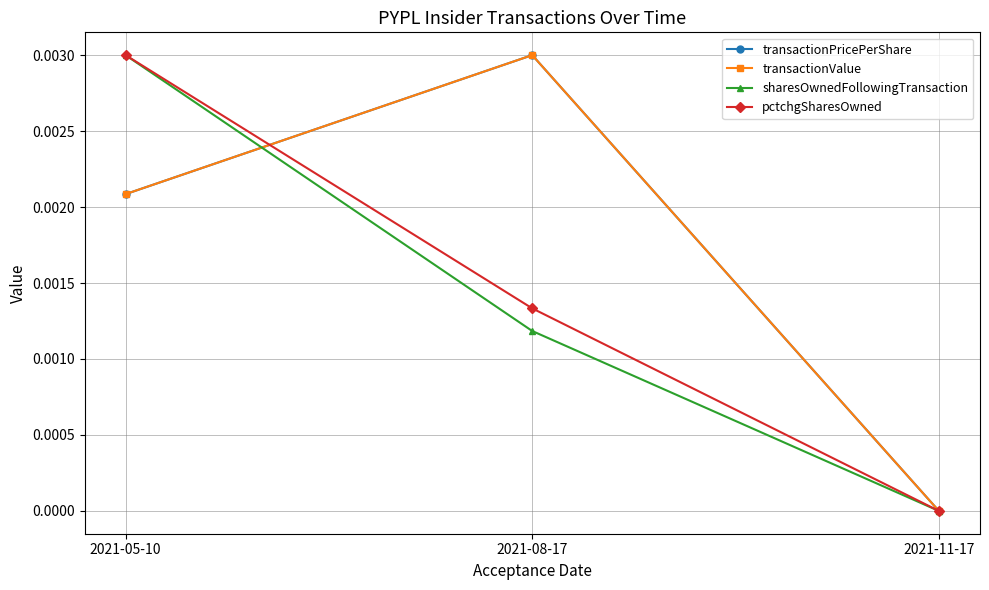

How many lines are shown in the chart?

4